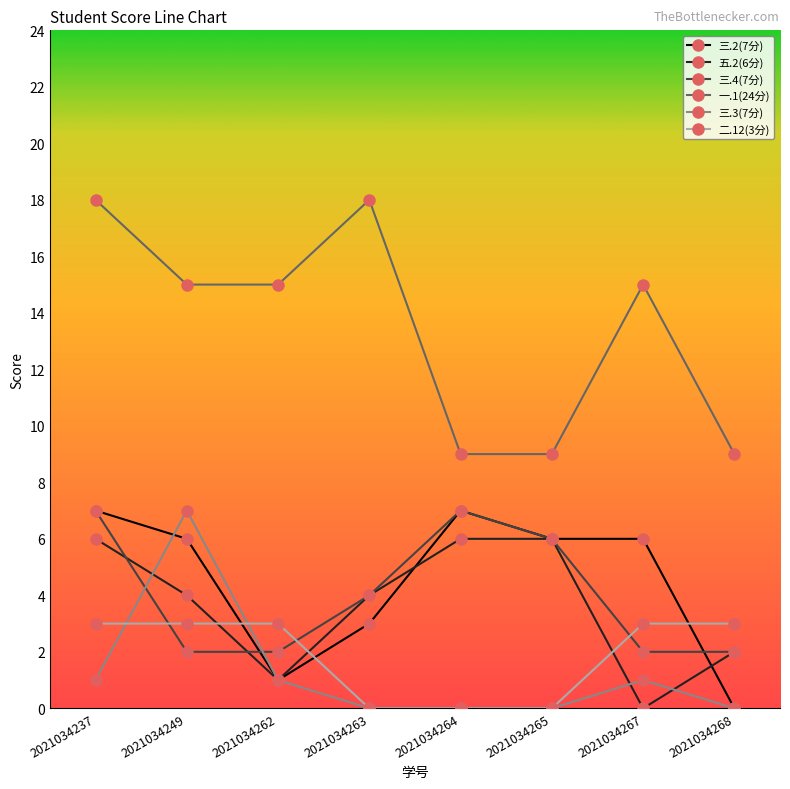

How many values in the 三.4(7分) series are below 4?

4